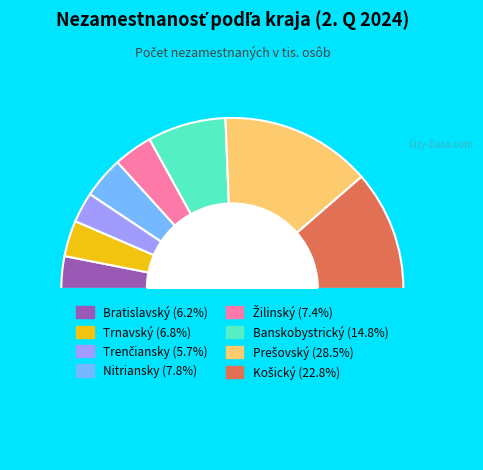

Count the number of slices in the pie.

8